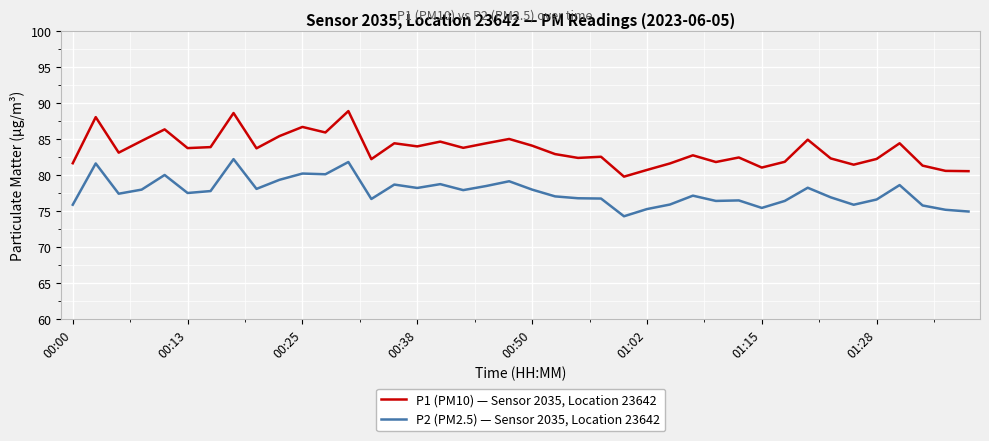

What is the difference between the maximum and minimum values in the P1 (PM10) — Sensor 2035, Location 23642 series?

9.1